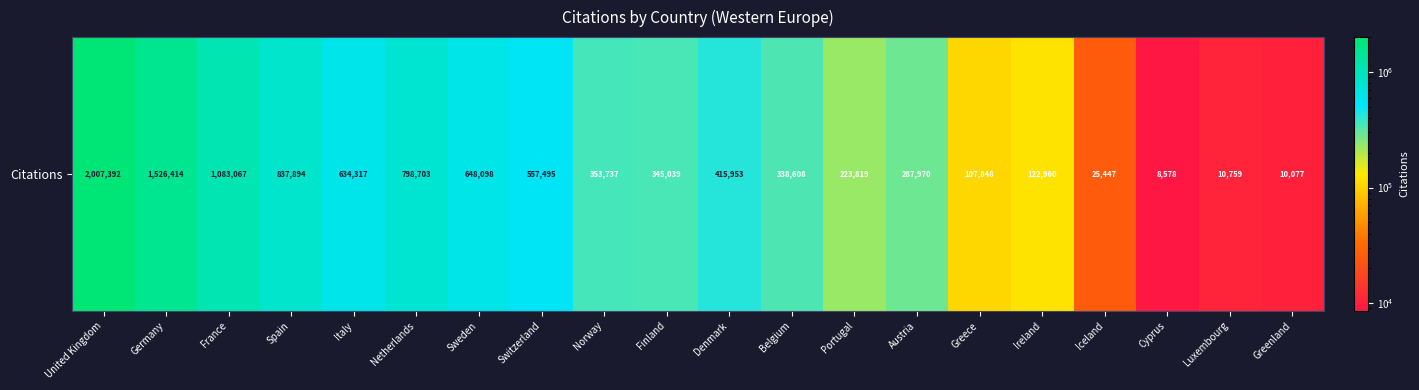

What is the ratio of the value at Belgium to the value at Portugal?

1.5